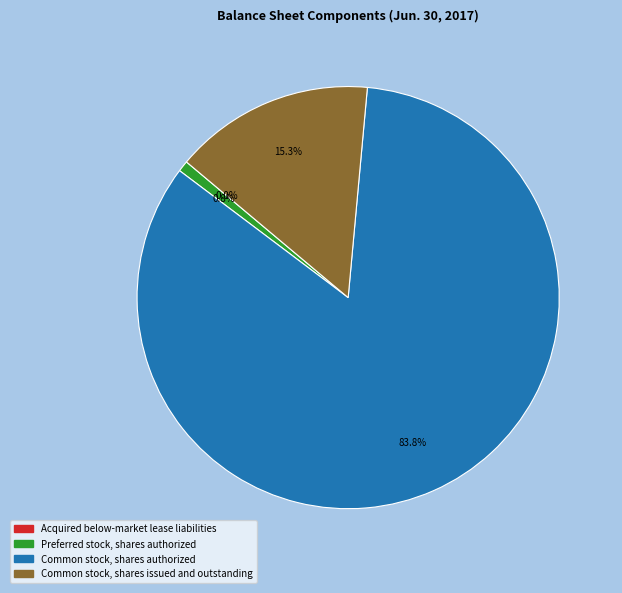

What is the ratio of the value at Common stock, shares authorized to the value at Preferred stock, shares authorized?

100.0